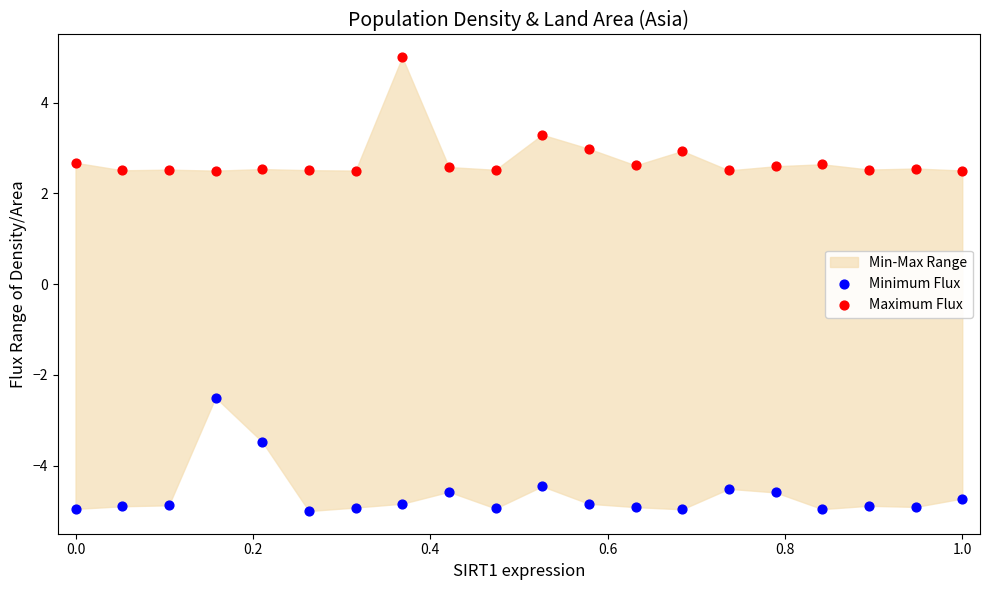

Across all data points, what is the range of X values (max minus min)?

1.0